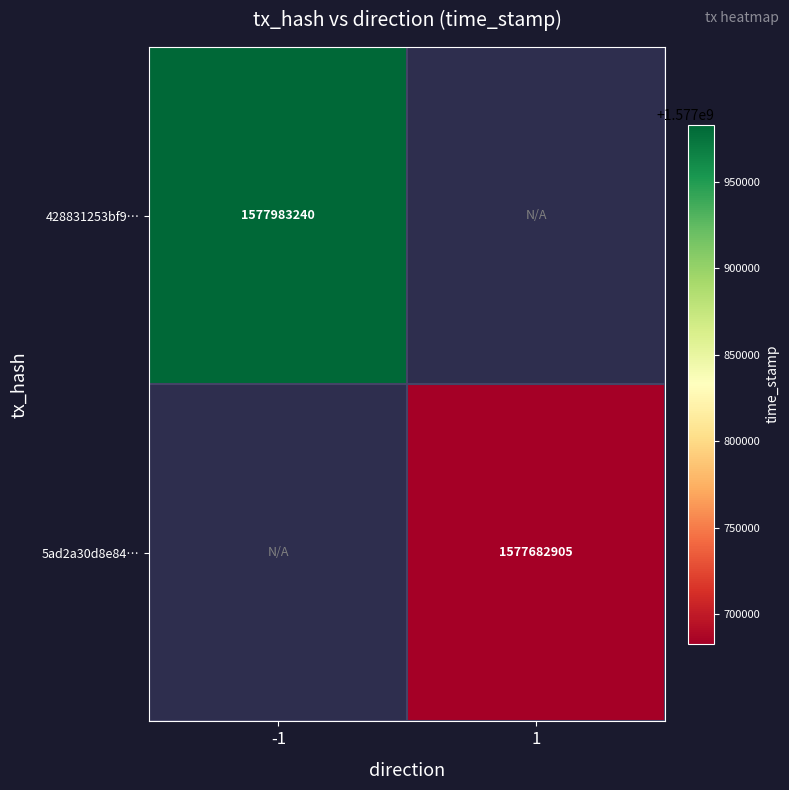

The 428831253bf9… series shows 667496772 at -1. True or false?

False